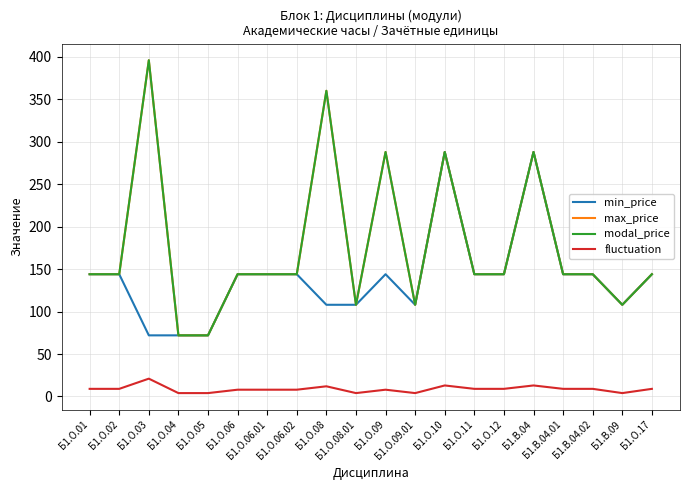

Rank the series at Б1.О.09 from highest to lowest value.

max_price, modal_price, min_price, fluctuation